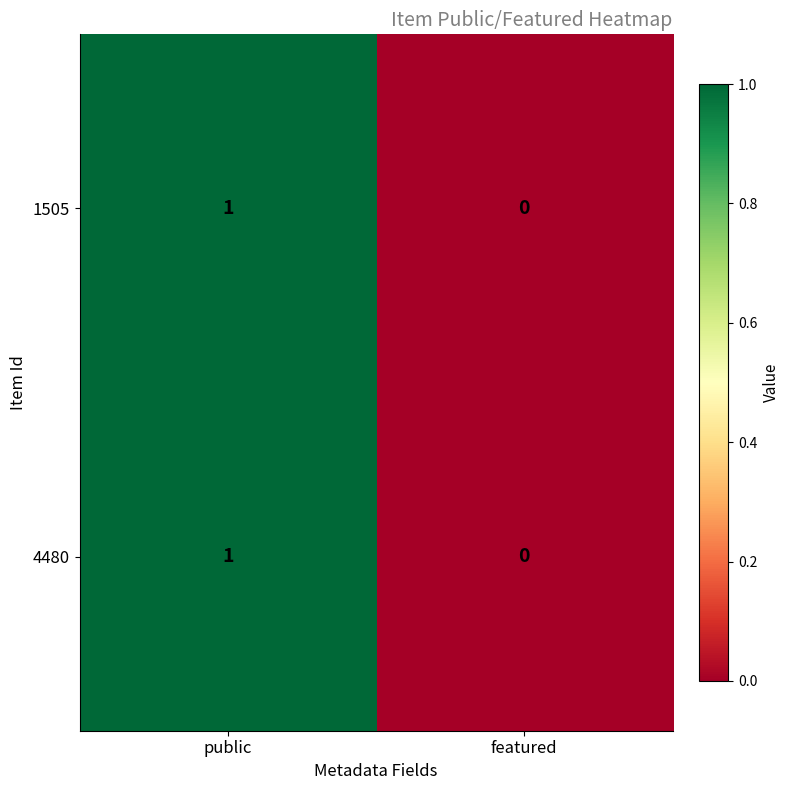

The value of 1505 at featured is 0. True or false?

True